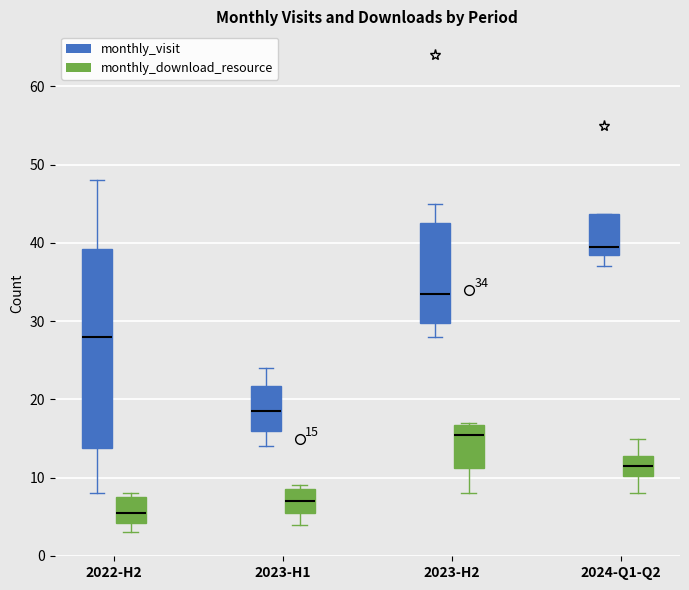

Comparing the boxes themselves (not the whiskers), which one is the tallest?

2022-H2 (monthly_visit)